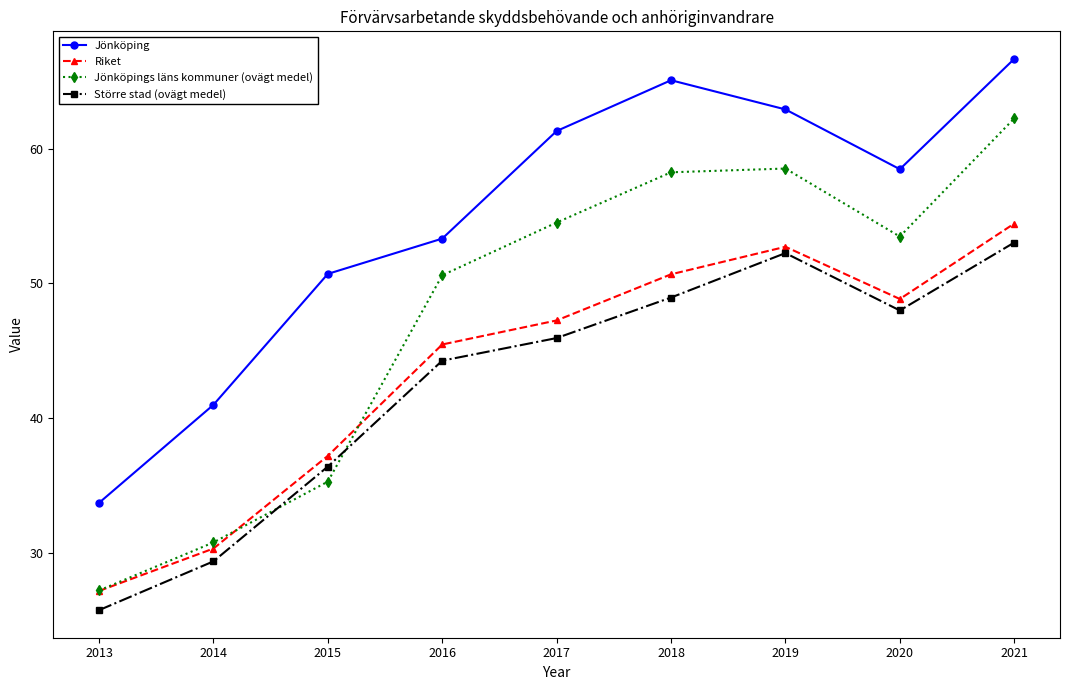

How many data points in Jönköping are less than 58?

4